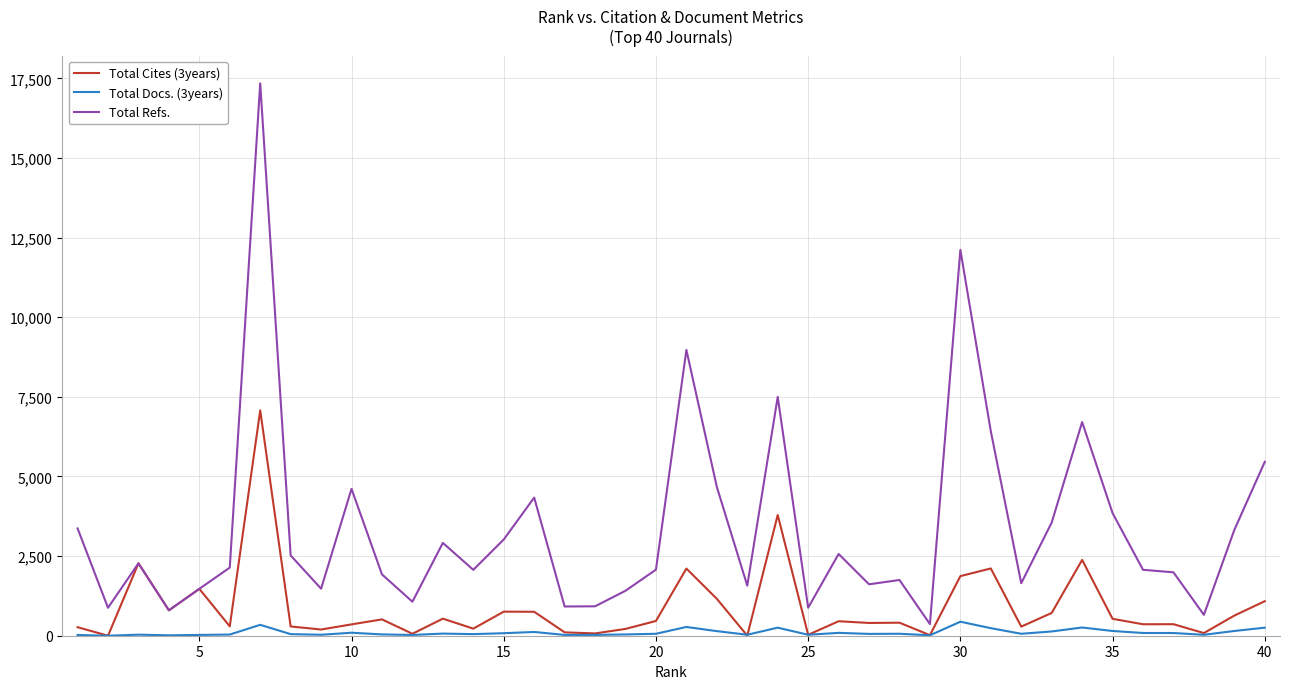

Does the chart display data point markers on the line(s)?

No